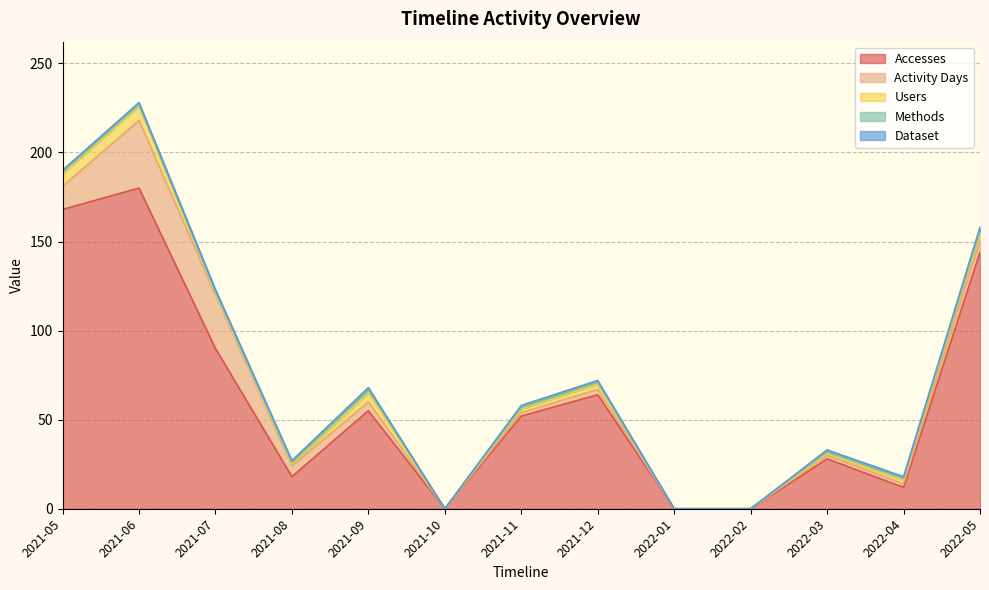

How many positive values does the Methods series have?

10